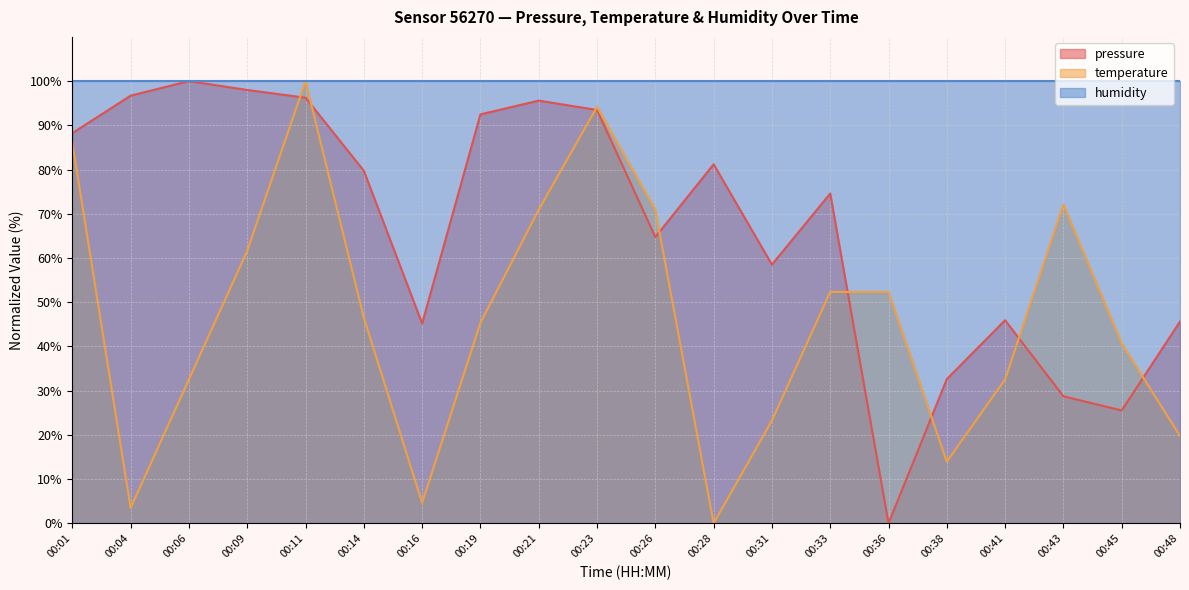

Which has a higher value, 00:38 or 00:06?

00:06